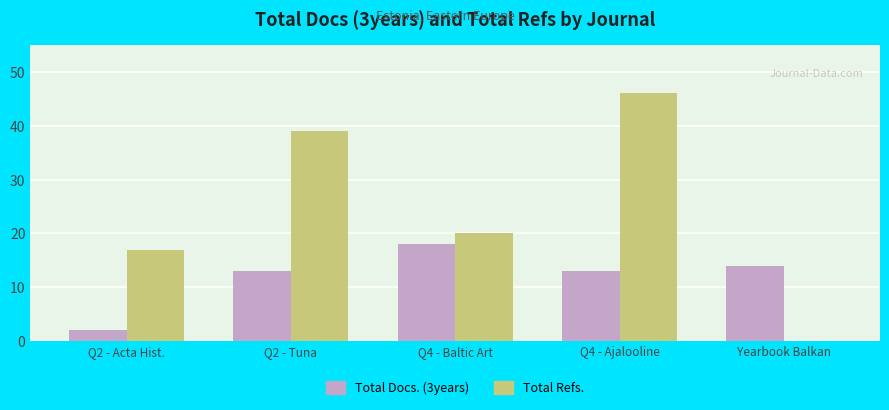

Are the bars horizontal?

No